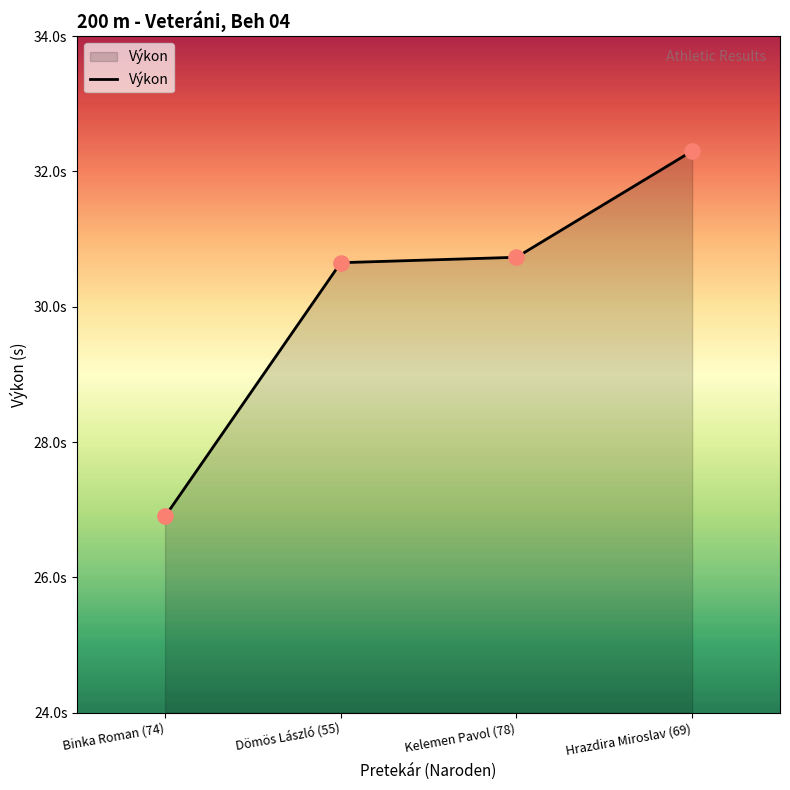

Between Hrazdira Miroslav (69) and Dömös László (55), which is larger?

Hrazdira Miroslav (69)